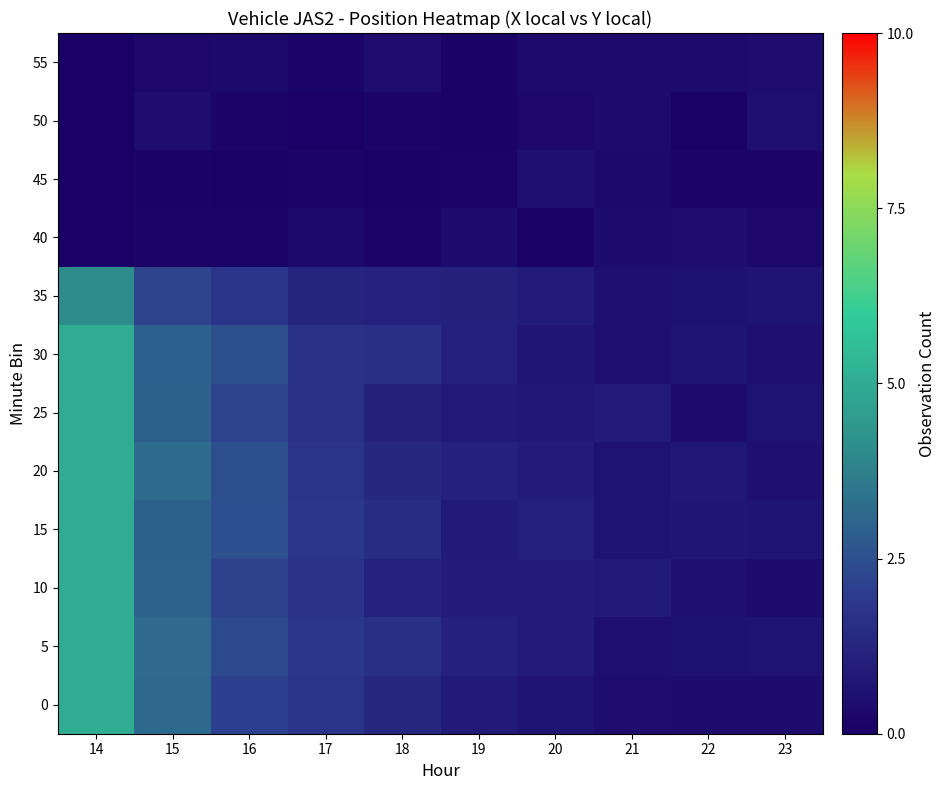

At how many categories does at least one series exceed 4?

1